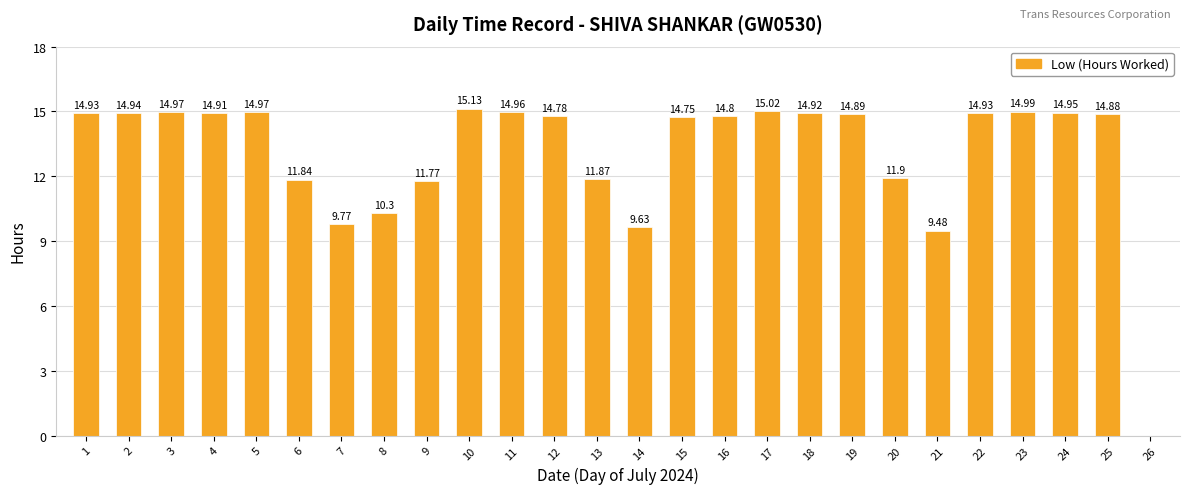

What is the sum of all values?

340.3